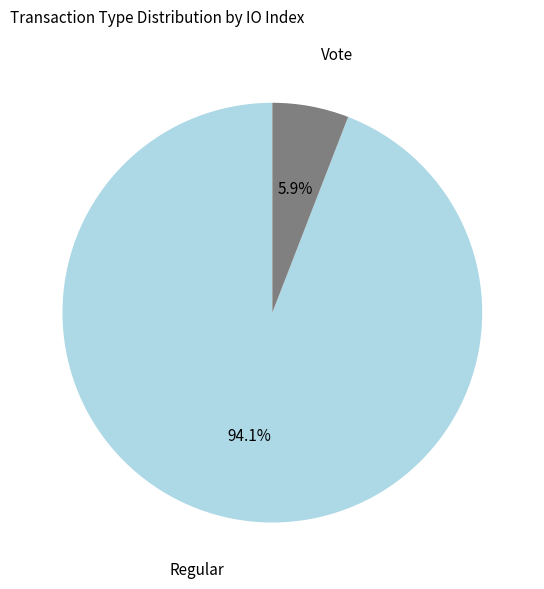

Does any single category account for the majority?

Yes